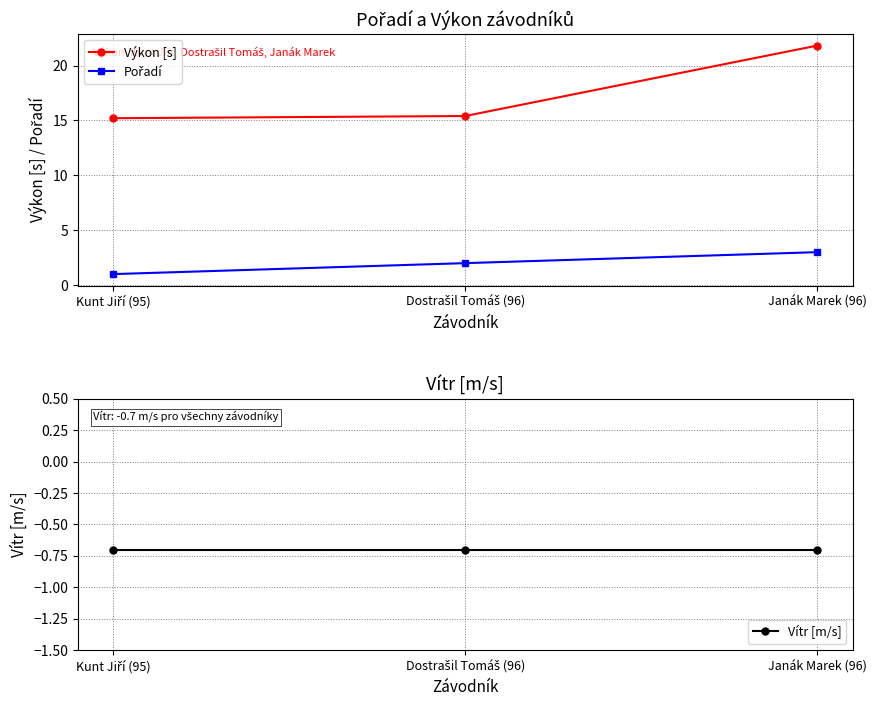

How many lines are shown in the chart?

3